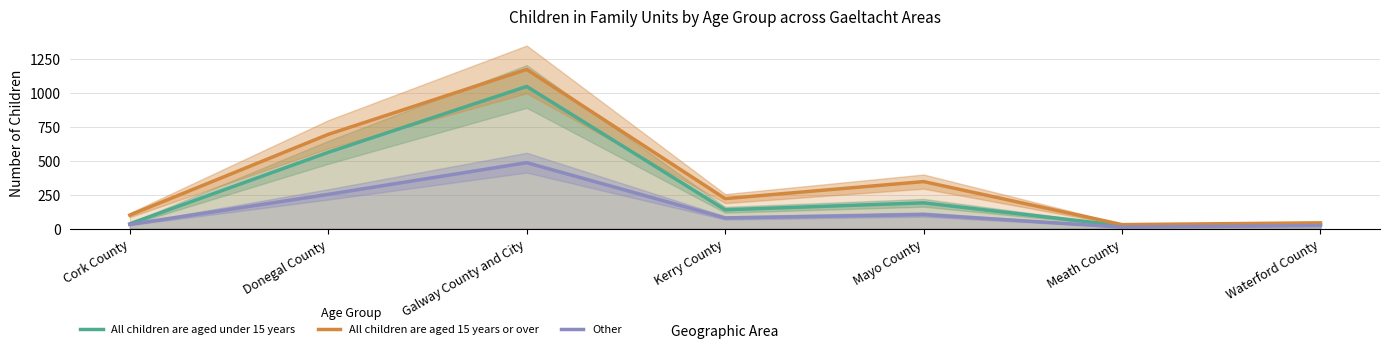

True or false: All children are aged under 15 years and Other intersect in this chart.

False